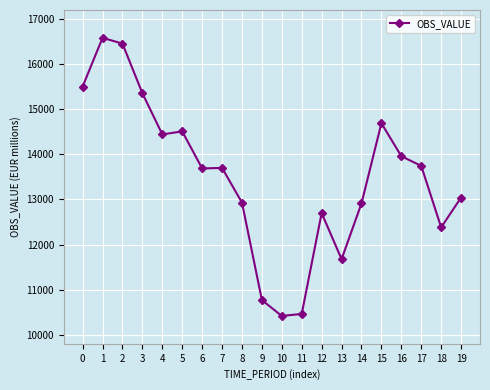

Approximately how many times larger is the value at 4 compared to 8?

1.1